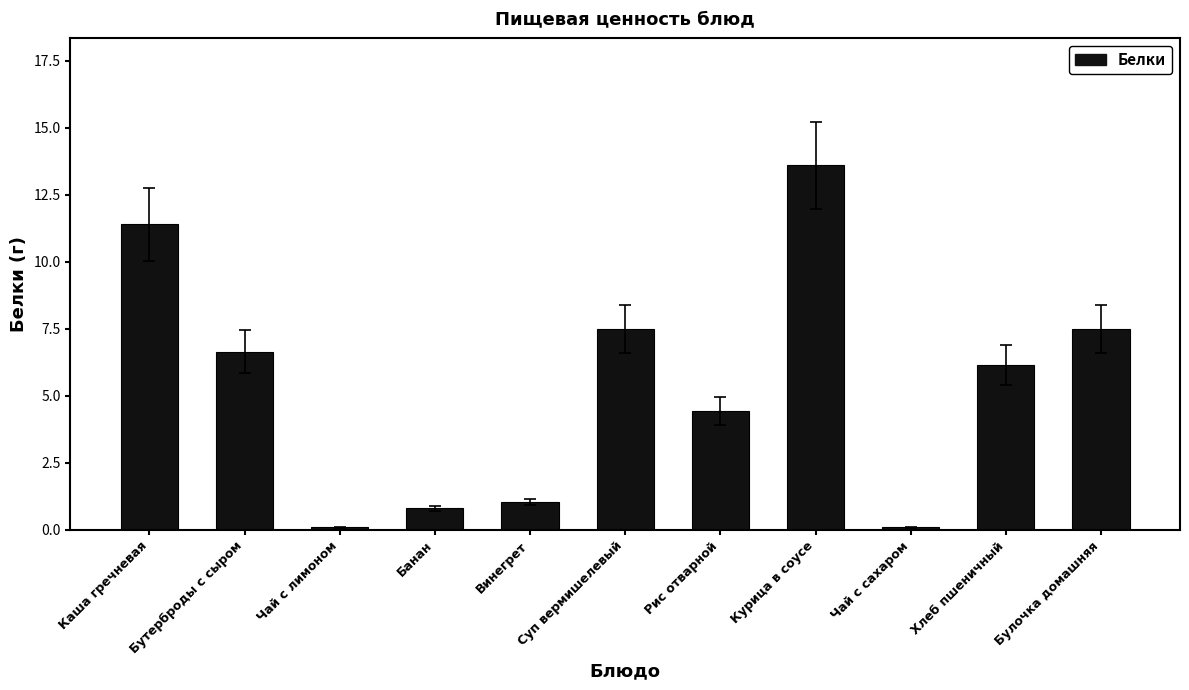

What is the change in value from Каша гречневая to Чай с сахаром?

-11.3